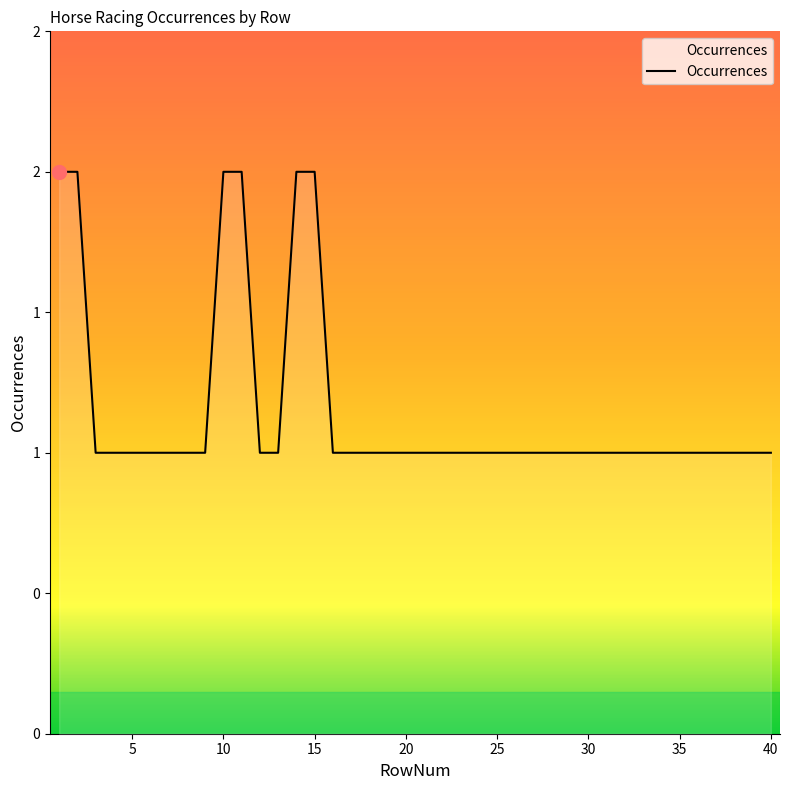

Does the chart have visible grid lines?

No